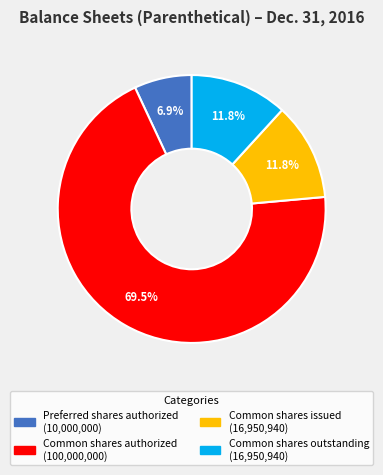

Is there any slice that represents more than half of the pie?

Yes